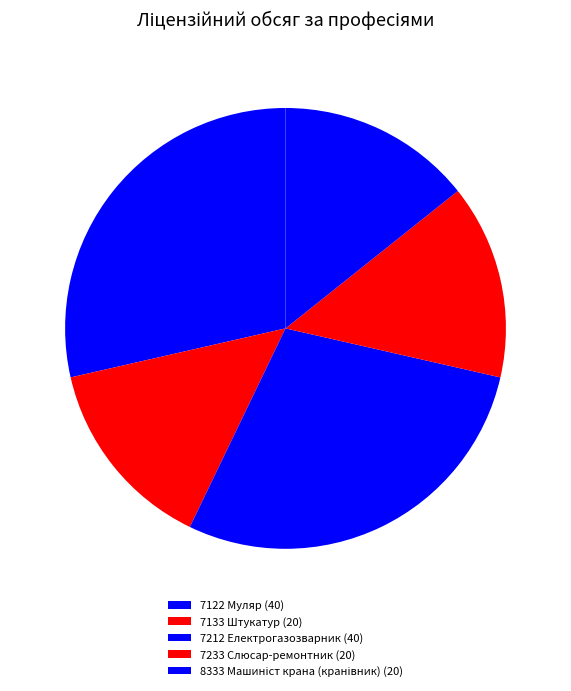

How many slices are in this pie chart?

5